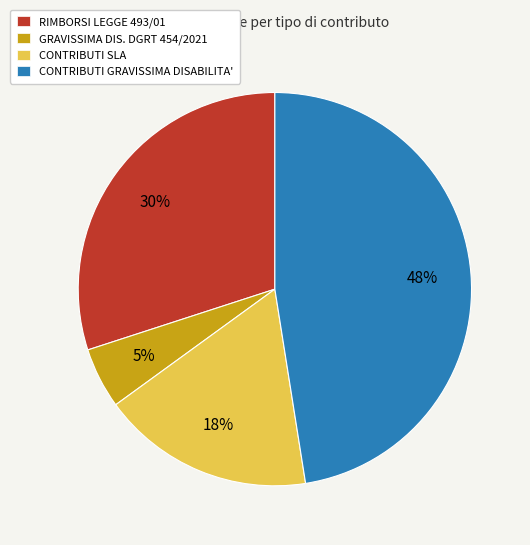

Does any single category account for the majority?

No